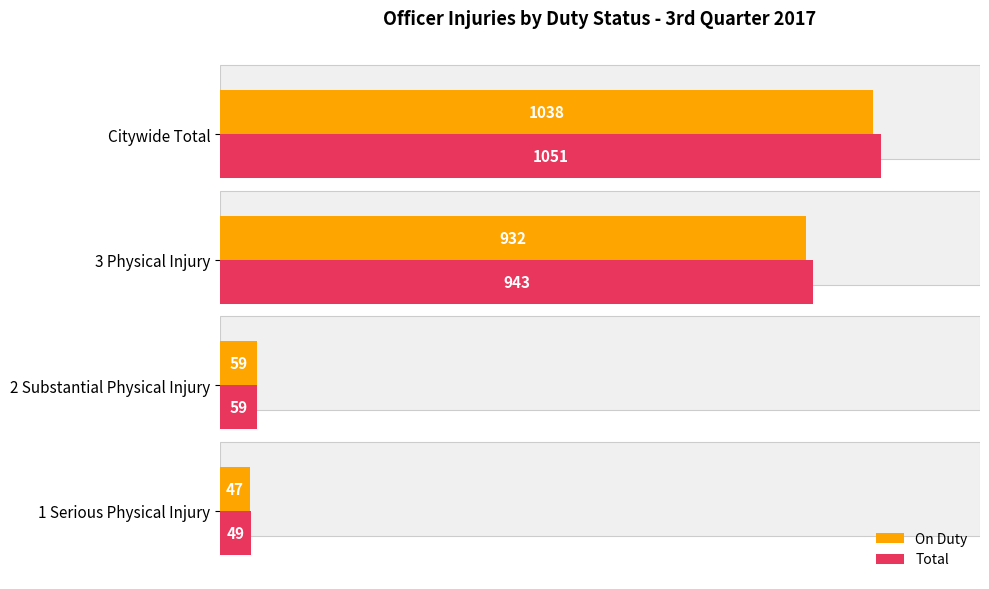

How many groups of bars are there?

4